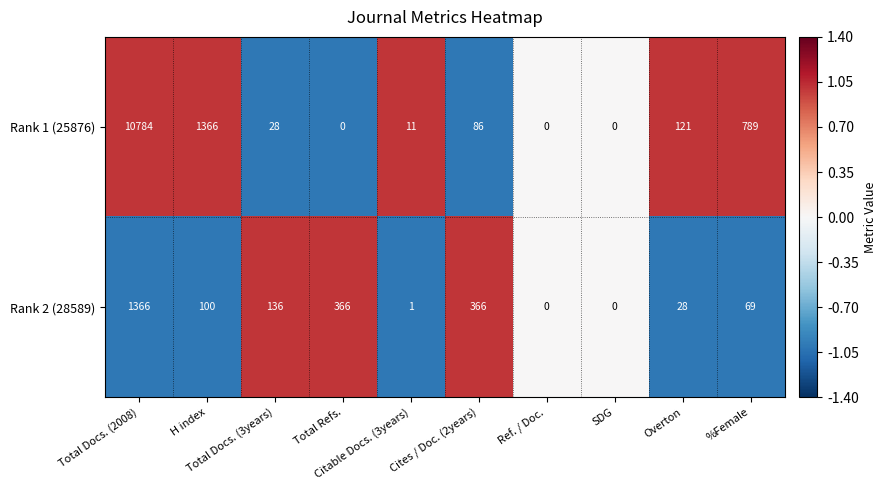

Rank the series by their average value, from highest to lowest.

Rank 1 (25876), Rank 2 (28589)